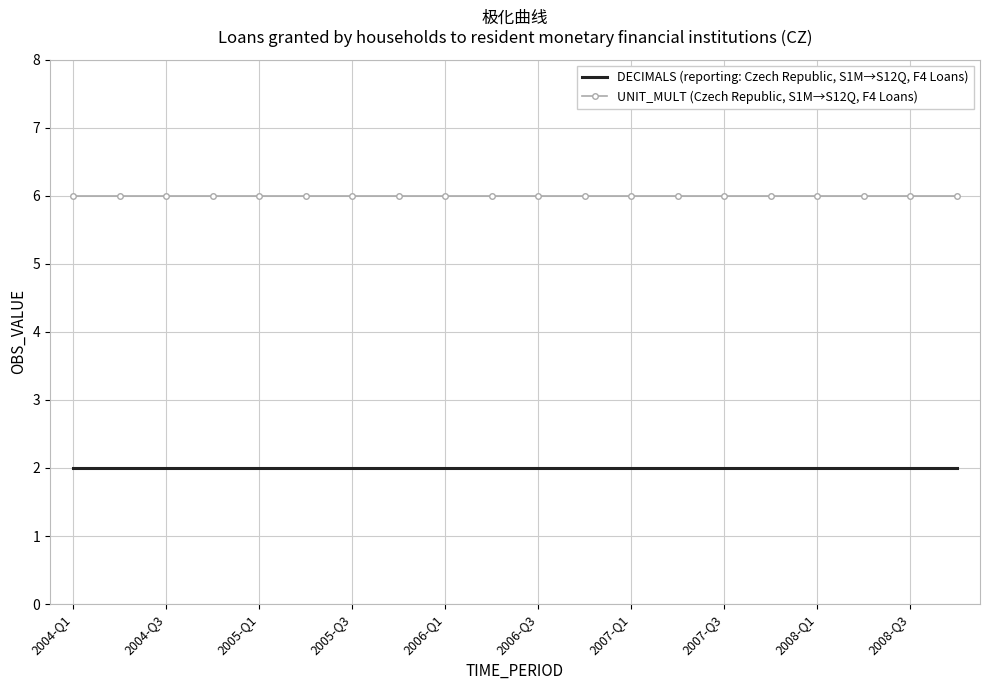

Rank the series by their maximum value, from highest to lowest.

UNIT_MULT (Czech Republic, S1M→S12Q, F4 Loans), DECIMALS (reporting: Czech Republic, S1M→S12Q, F4 Loans)